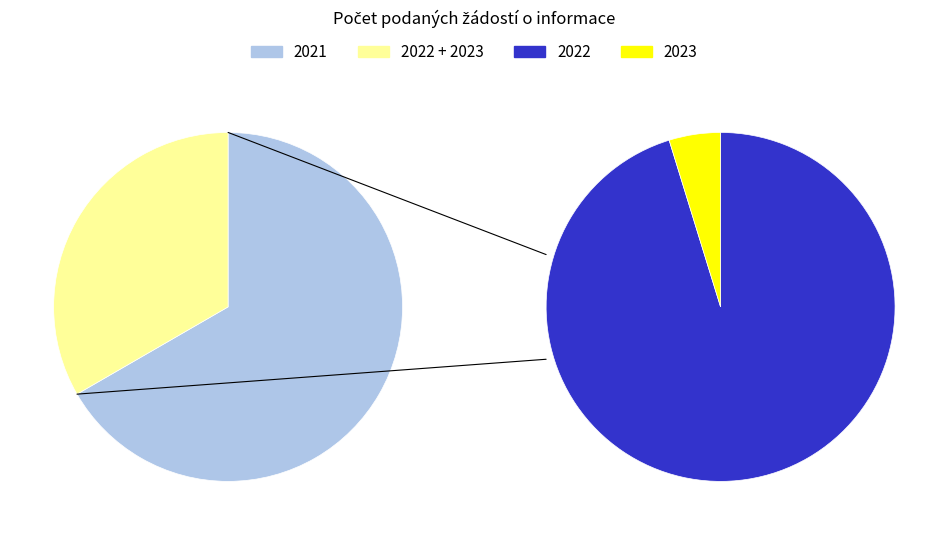

To the nearest percent, what portion does 2021 represent?

67%